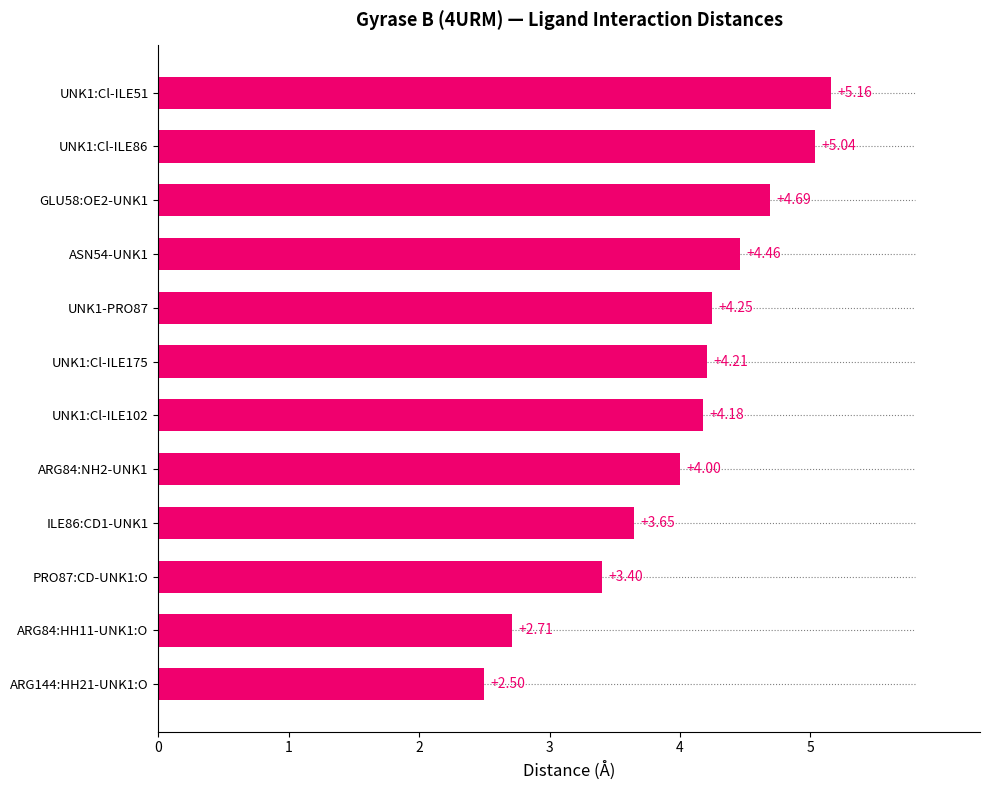

What is the change in value from ARG144:HH21-UNK1:O to UNK1:Cl-ILE102?

+1.7